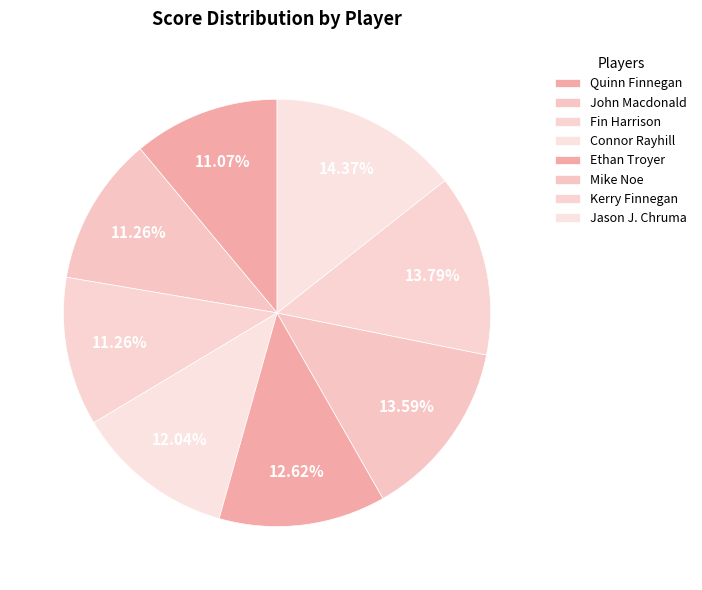

Is it true that John Macdonald is 11% of the pie?

True